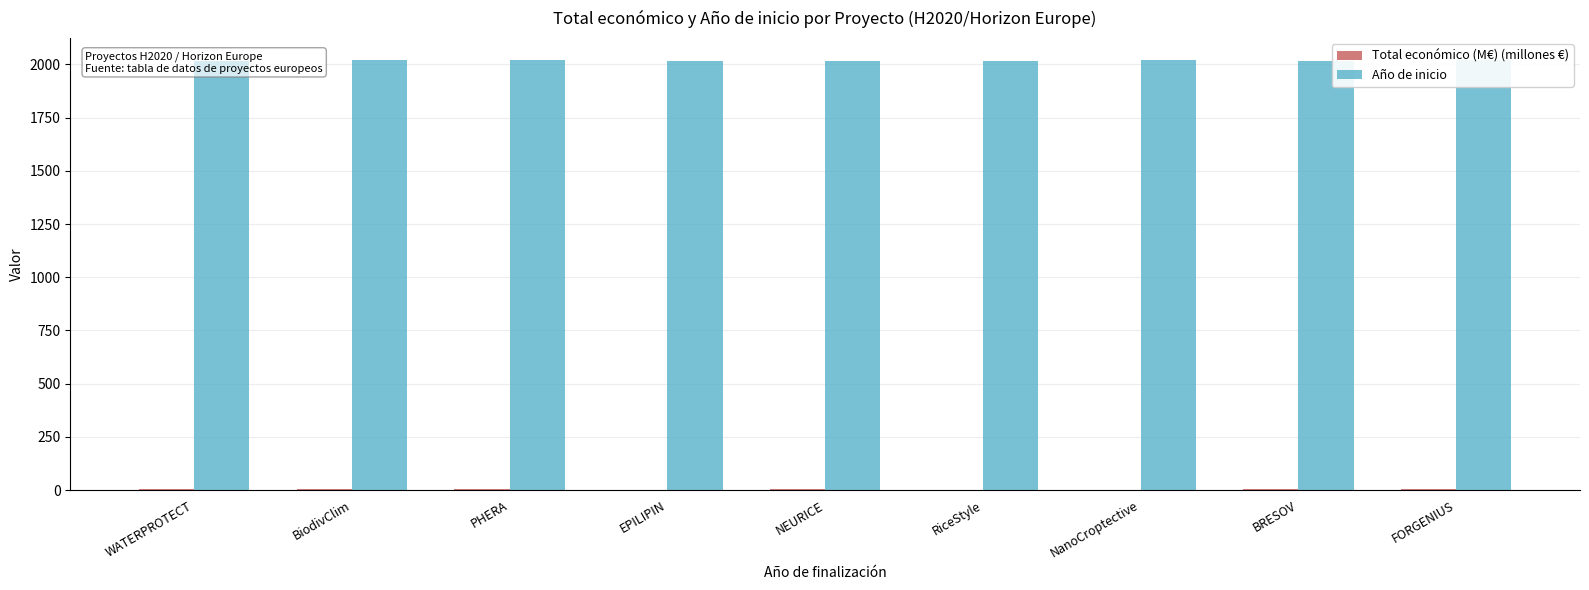

The value of Año de inicio at PHERA is 2020.0. True or false?

True